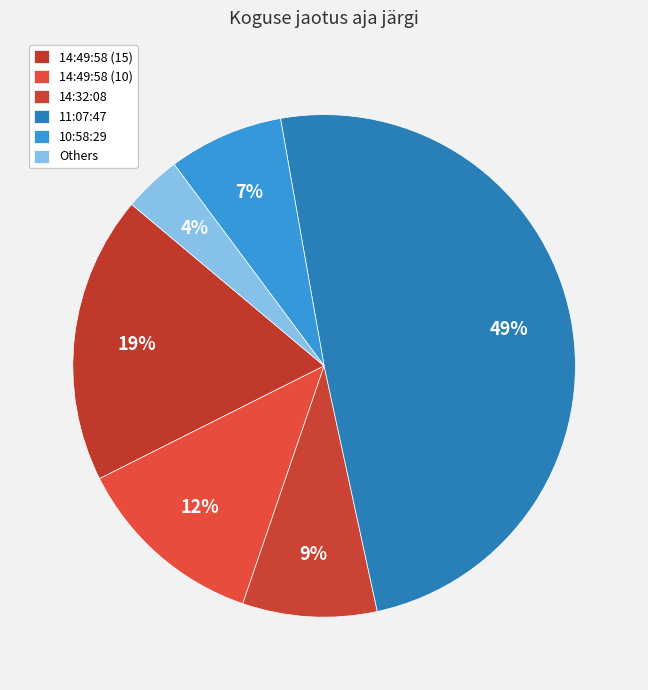

Count the number of slices in the pie.

6